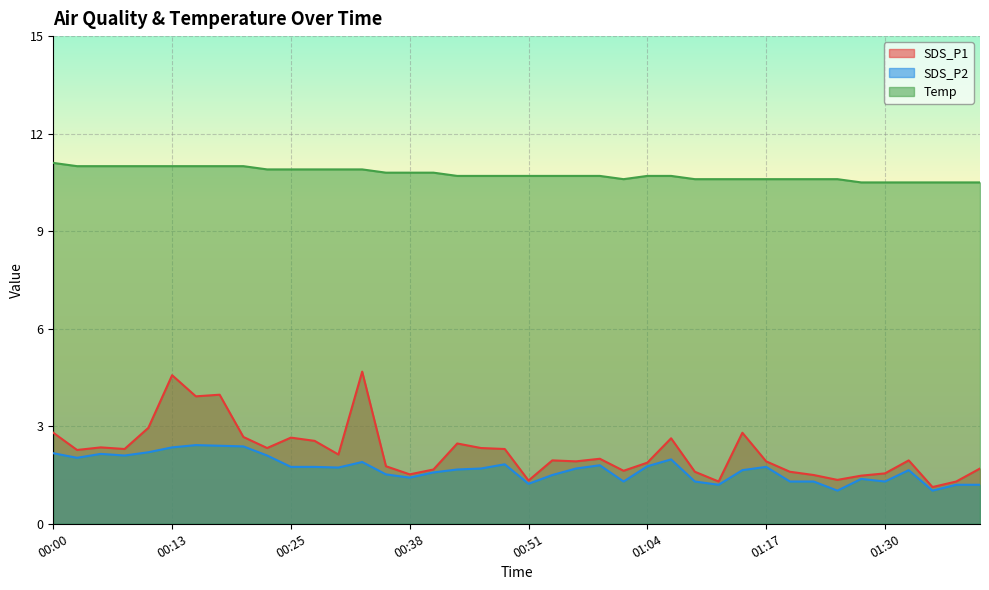

What is the spread (max minus min) of values at 01:09?

9.3